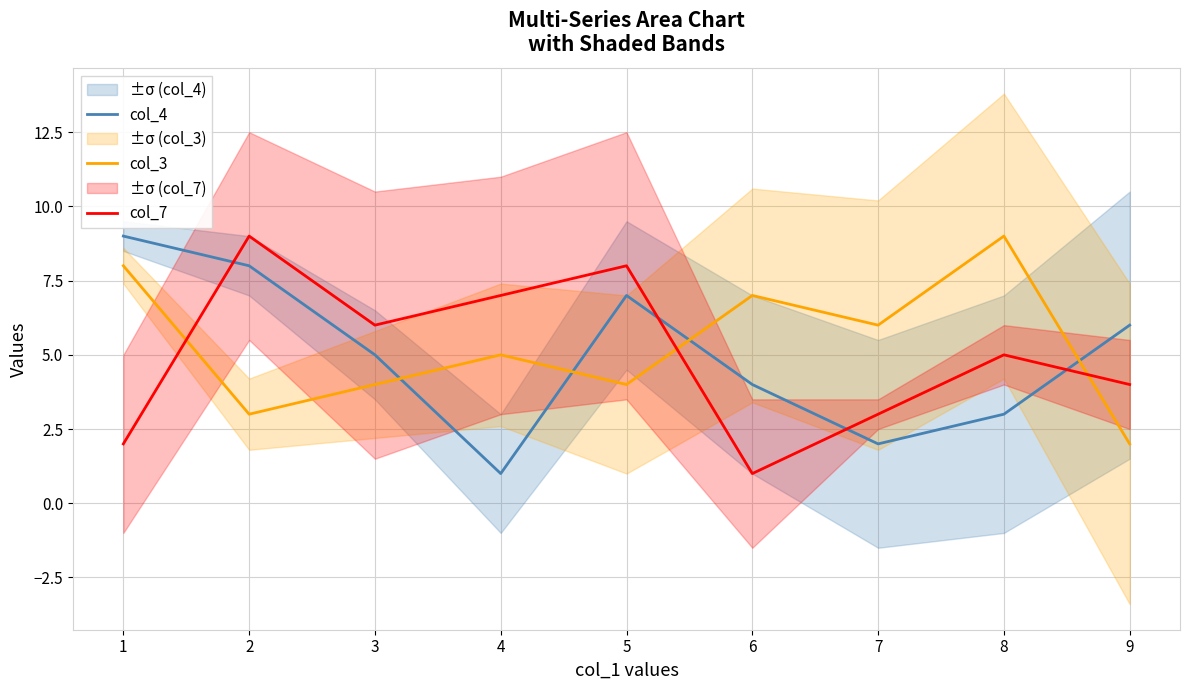

What are all the series names shown in the legend?

col_4, col_3, col_7